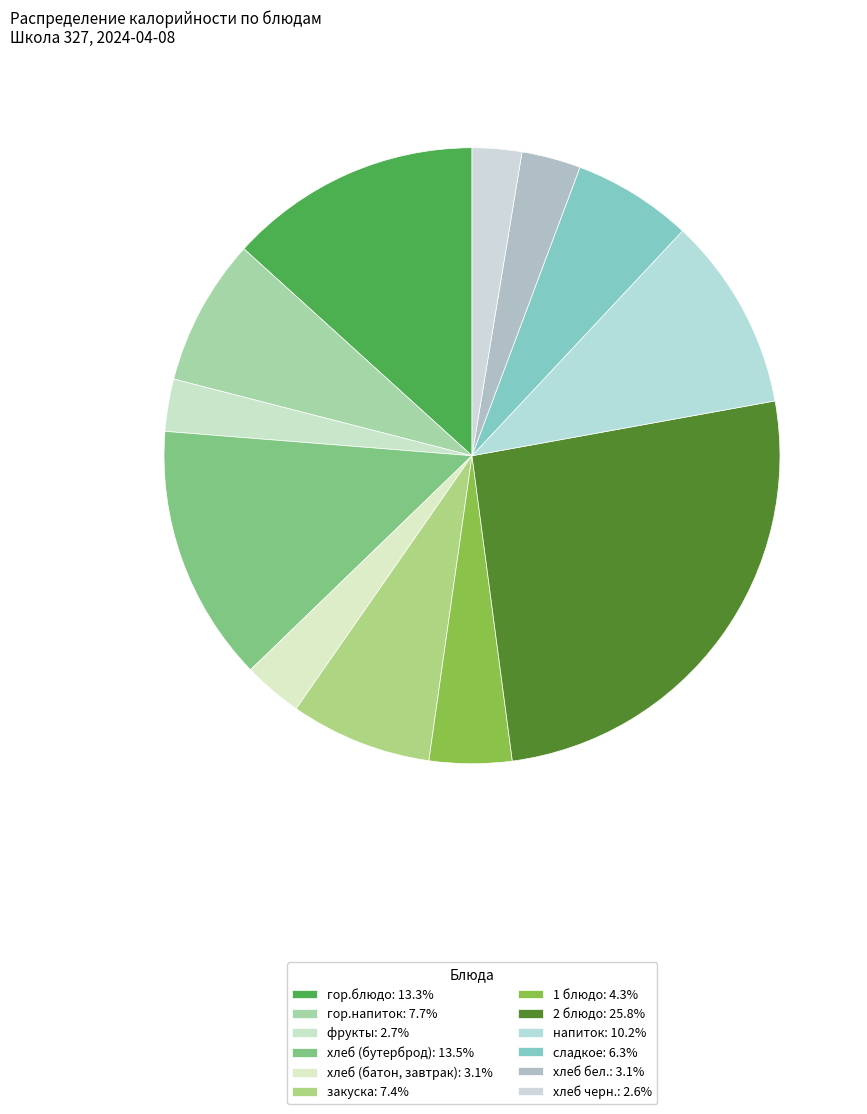

What portion of the pie excludes 1 блюдо?

95.7%